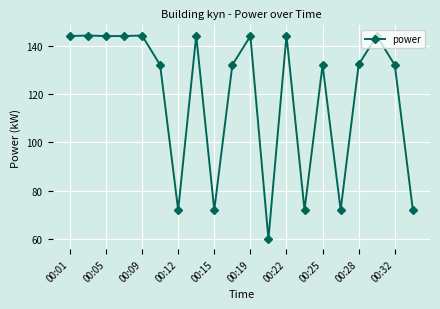

What is the minimum value shown in the chart?

60.0